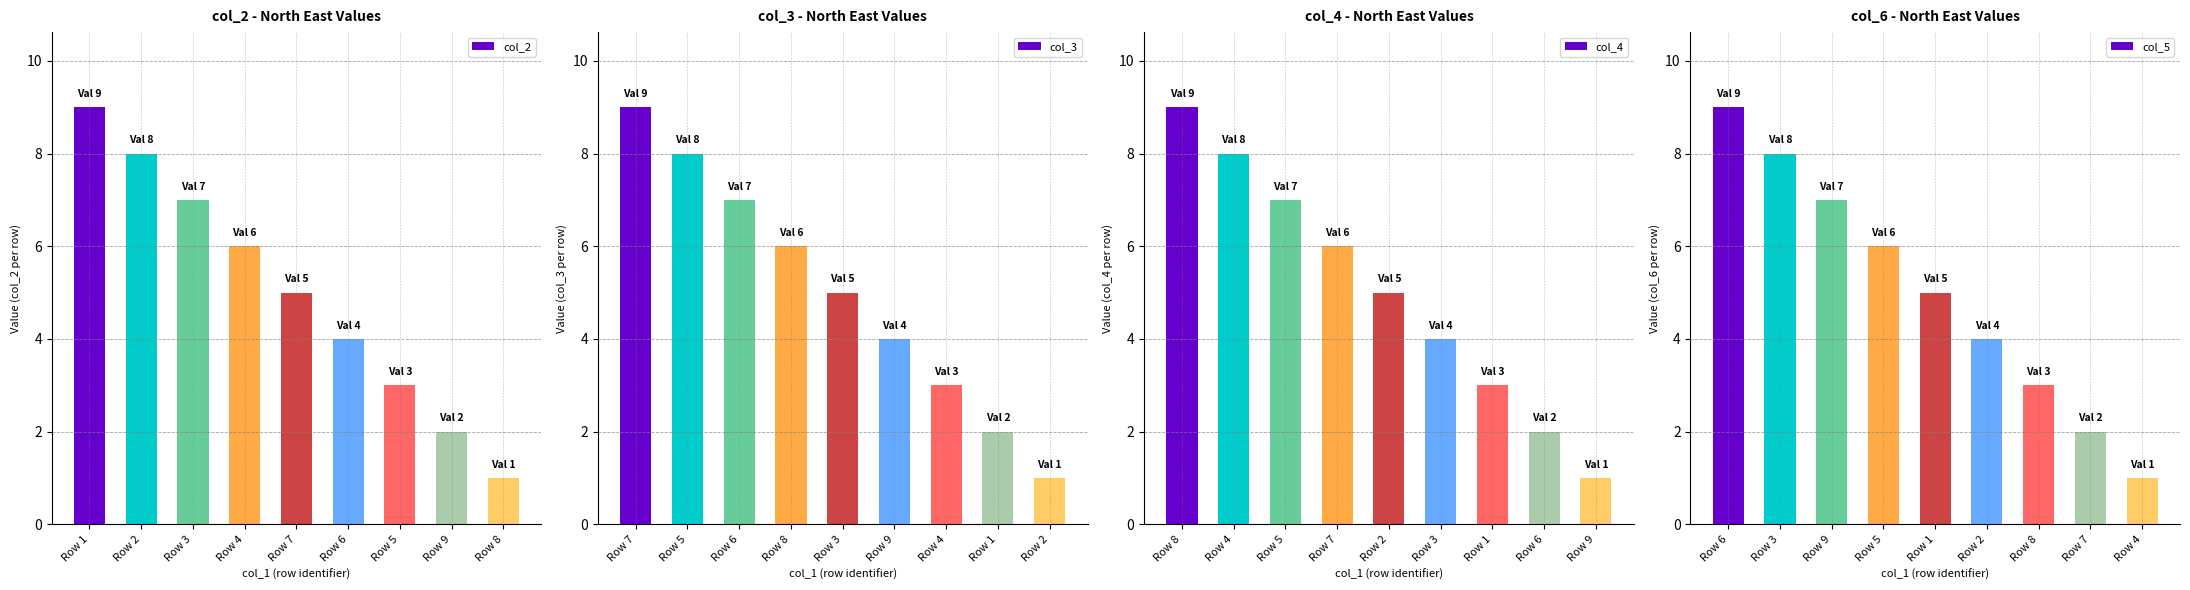

At which label does col_5 reach its minimum?

Row 4